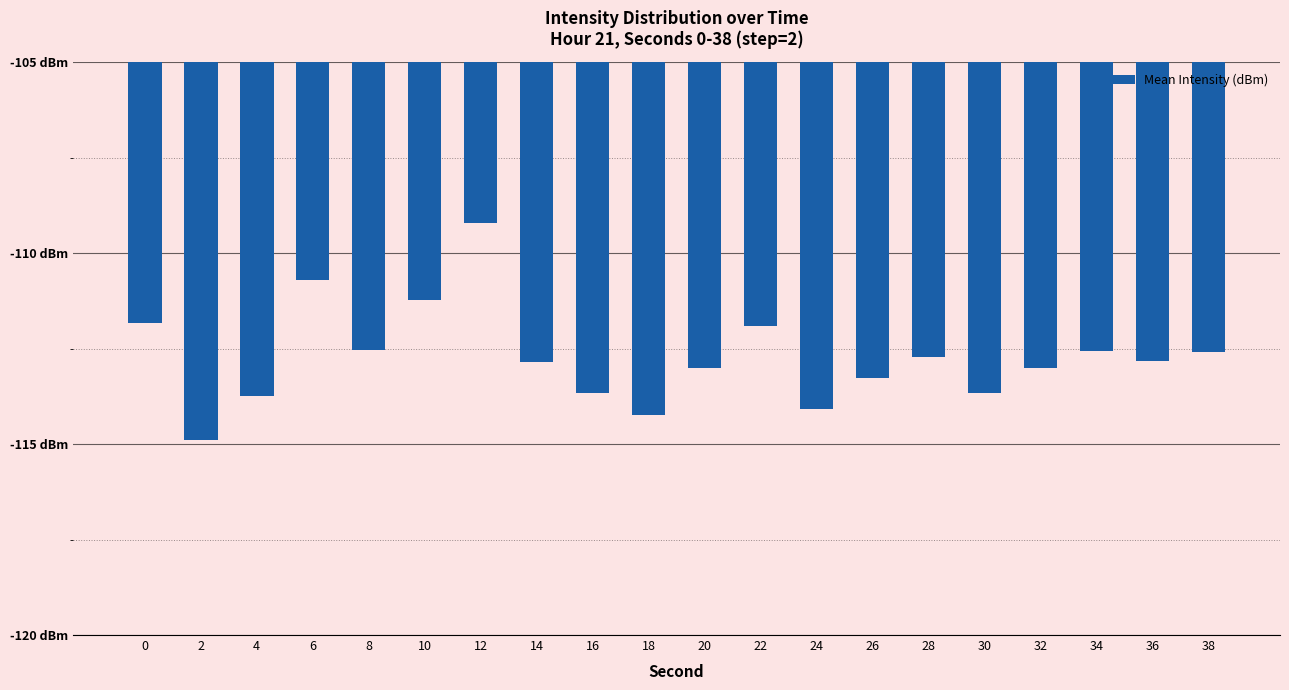

What value does the data have at 28?

-112.7